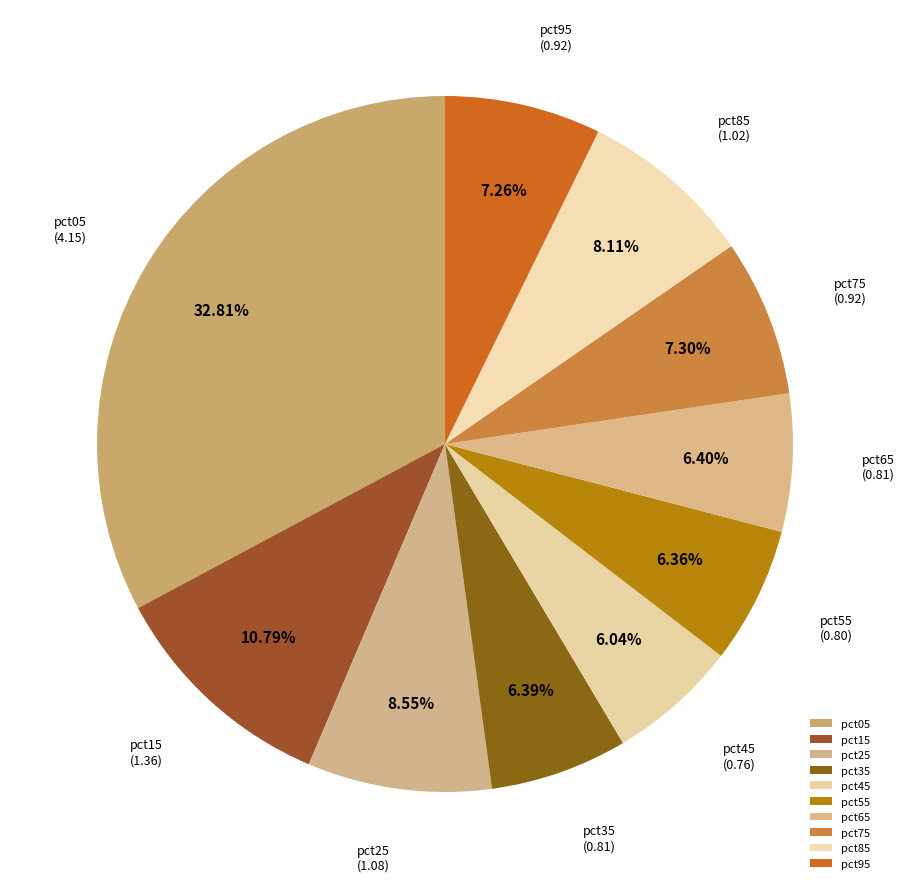

Which category has the biggest portion of the pie?

pct05